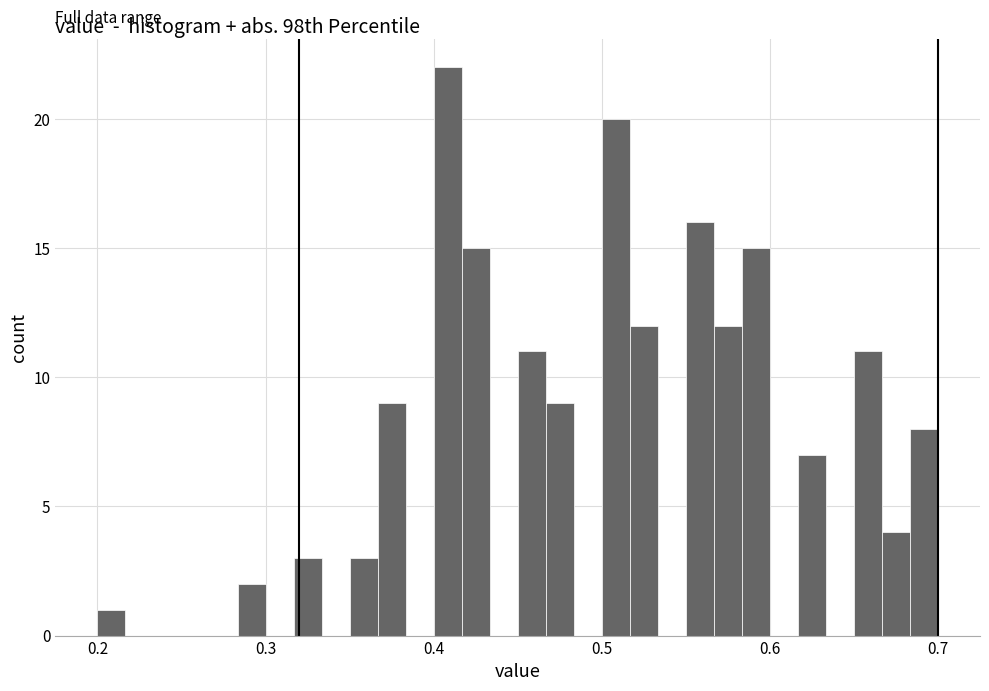

Around what value on the x-axis is the tallest bar? Give the approximate position of its centre, as read against the axis.

0.41